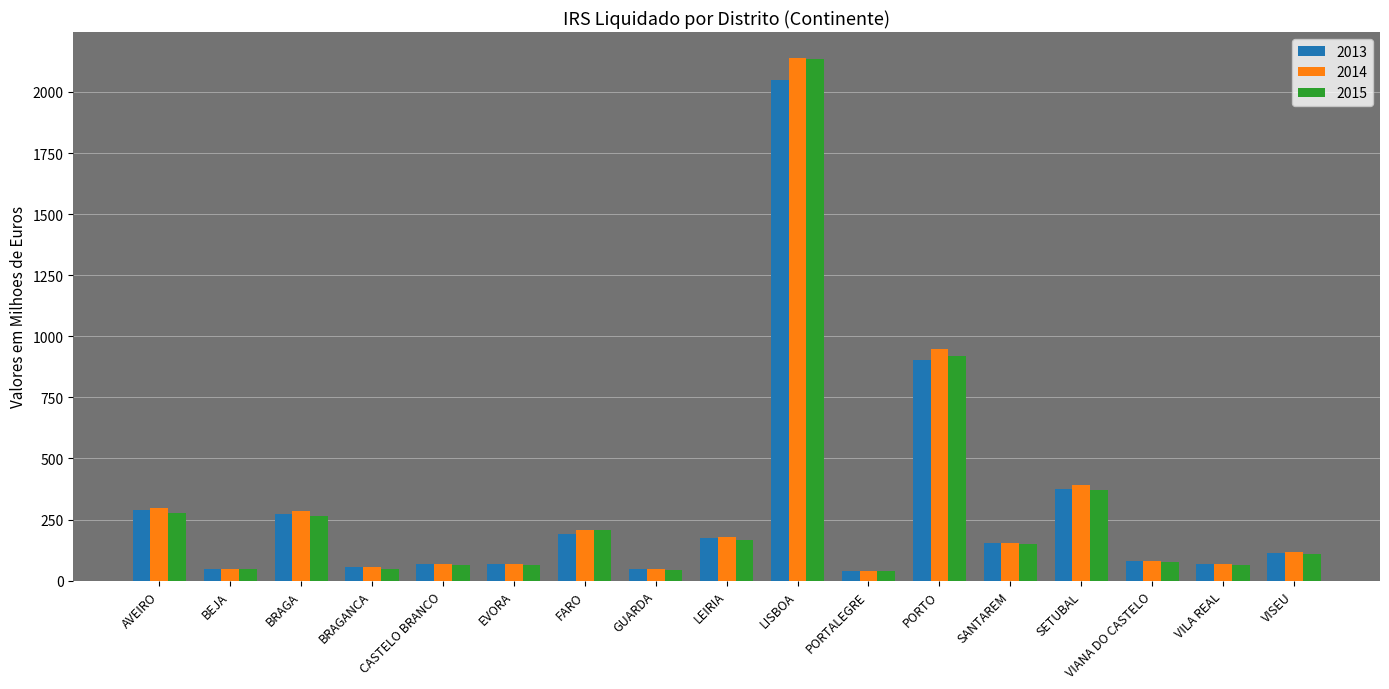

Which series changed the most between AVEIRO and BRAGANCA?

2014